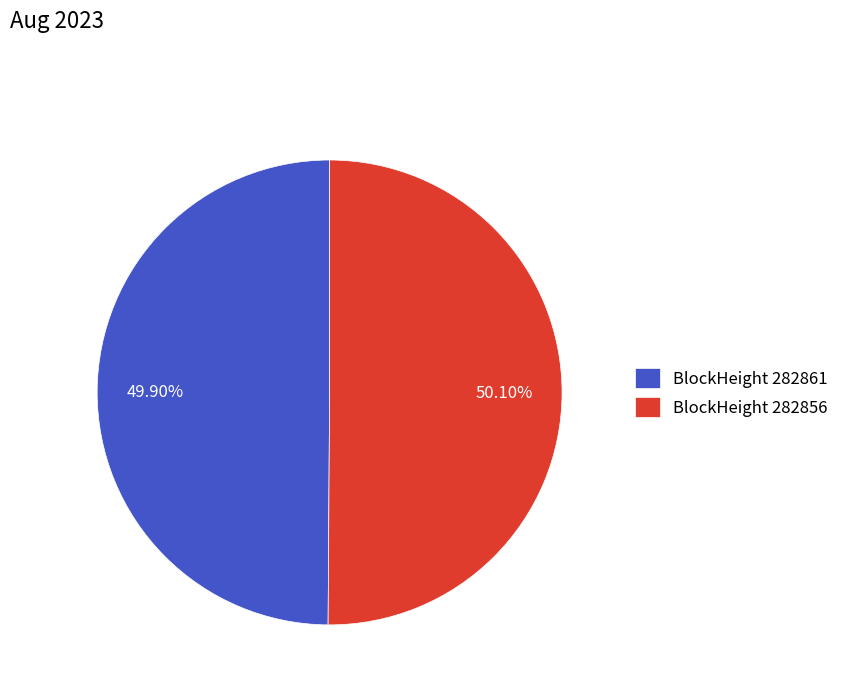

To the nearest percent, what is the difference between the largest and smallest slice percentages?

0%